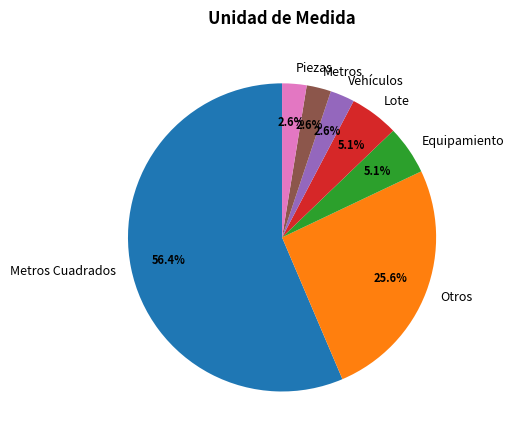

What portion of the pie excludes Otros?

74.4%